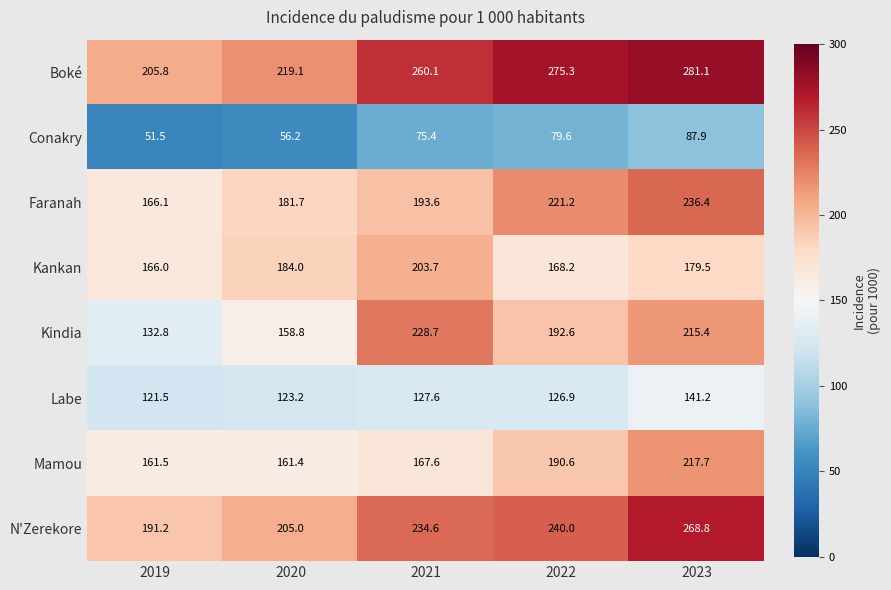

Rank the series by their maximum value, from lowest to highest.

Conakry, Labe, Kankan, Mamou, Kindia, Faranah, N'Zerekore, Boké